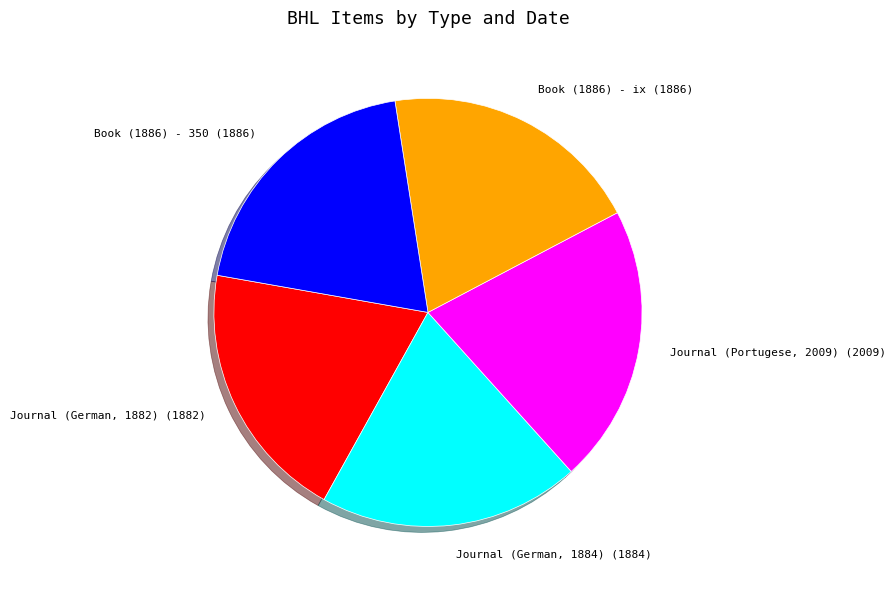

Is there any slice that represents more than half of the pie?

No